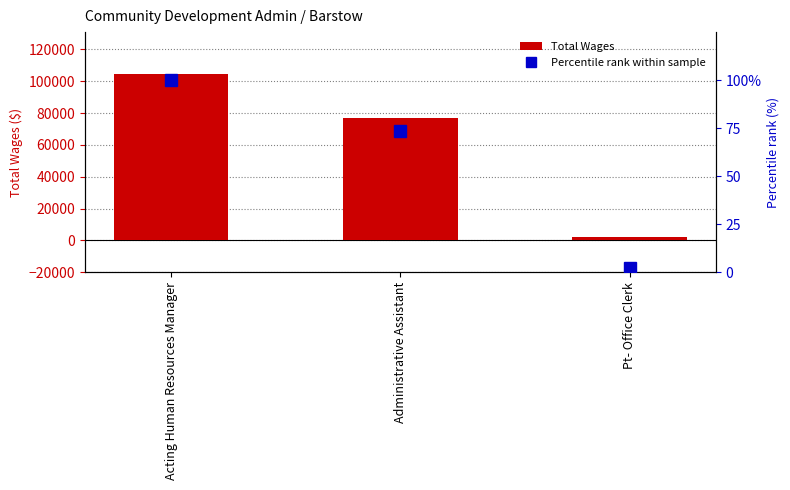

Reading right to left, what are all the values shown in this chart?

Total Wages: Pt- Office Clerk=2200.0	Administrative Assistant=76936.0	Acting Human Resources Manager=104653.0
Percentile rank within sample: Pt- Office Clerk=2.1	Administrative Assistant=73.5	Acting Human Resources Manager=100.0